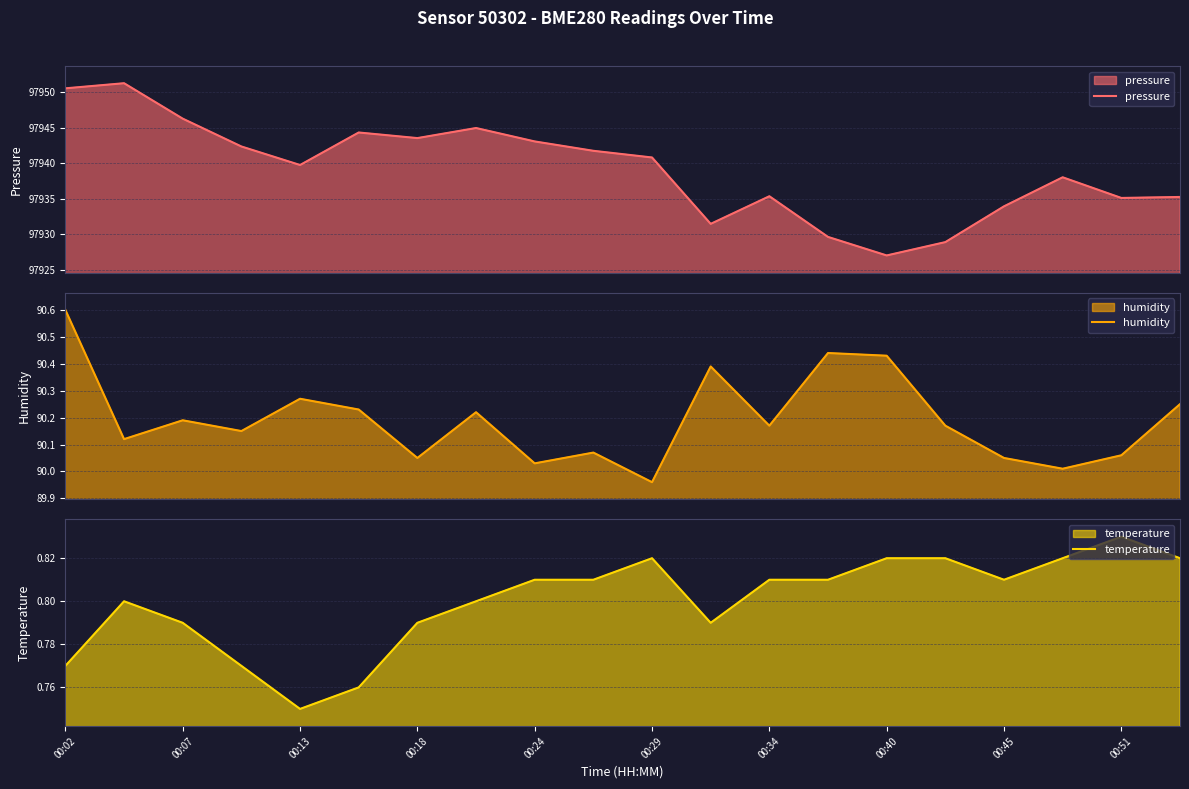

What is the sum of all humidity values?

1803.9